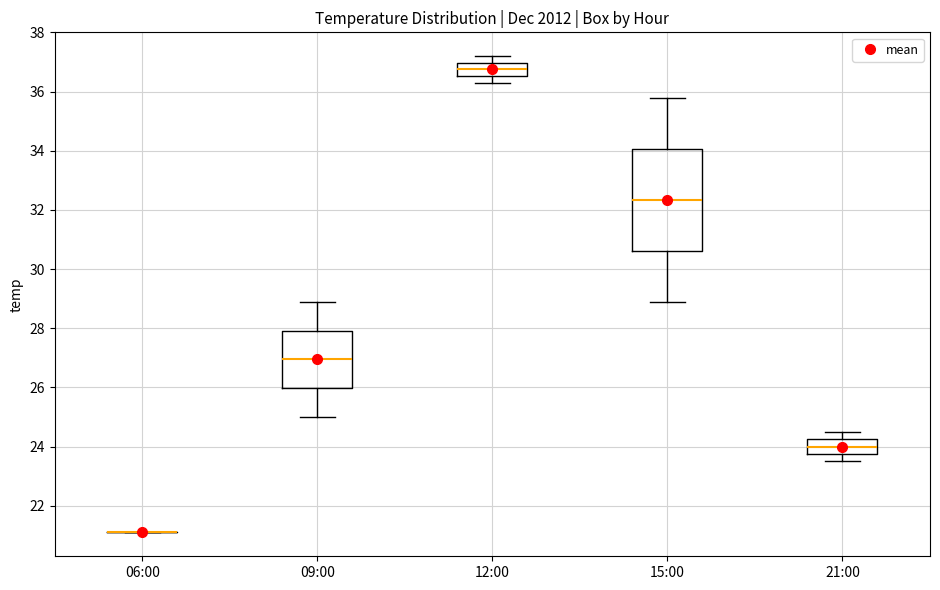

Reading left to right, transcribe this box plot: for each box, give where its median line is, the range the box spans, and where its two whiskers end, as read against the y-axis. The values are not printed on the chart, so give them approximately, as read against the axis.

06:00: box collapsed to a line at 21.2, whiskers 21.2 to 21.2
09:00: median 27.0, box 26.0 to 28.0, whiskers 25.0 to 29.0
12:00: median 36.8, box 36.6 to 37.0, whiskers 36.4 to 37.2
15:00: median 32.4, box 30.6 to 34.0, whiskers 29.0 to 35.8
21:00: median 24.0, box 23.8 to 24.2, whiskers 23.6 to 24.6